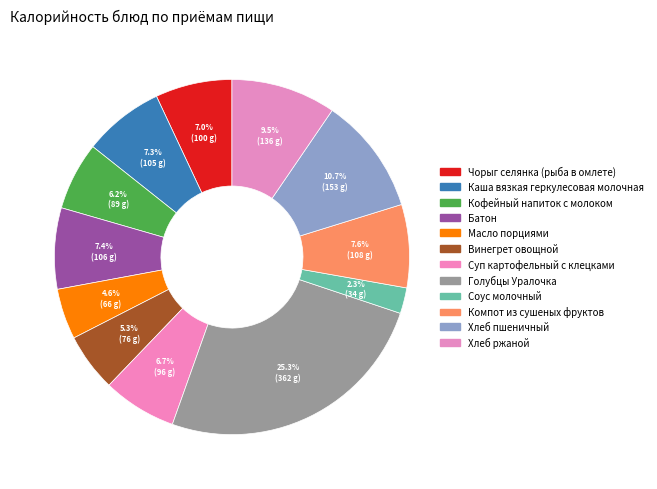

Rank the categories by value from lowest to highest.

Соус молочный, Масло порциями, Винегрет овощной, Кофейный напиток с молоком, Суп картофельный с клецками, Чорыг селянка (рыба в омлете), Каша вязкая геркулесовая молочная, Батон, Компот из сушеных фруктов, Хлеб ржаной, Хлеб пшеничный, Голубцы Уралочка